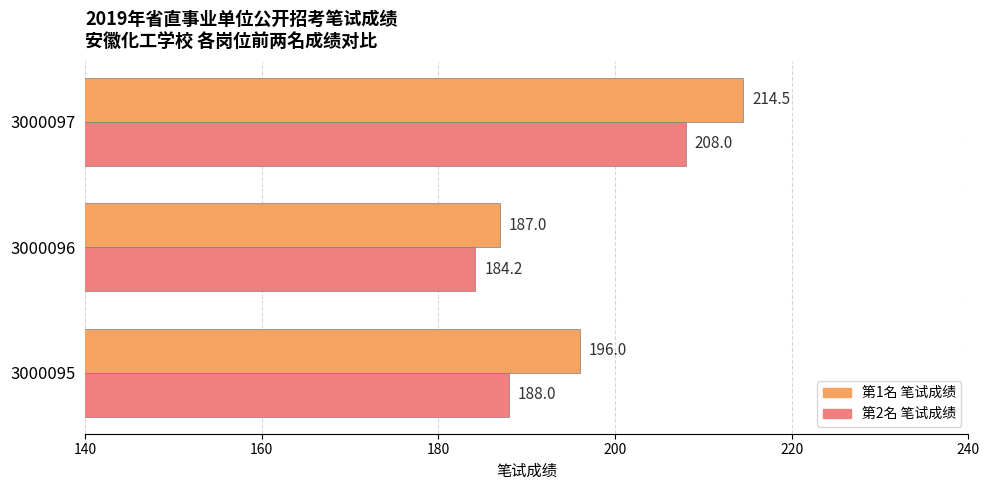

What is the difference between the 第1名 笔试成绩 values at 3000096 and 3000095?

9.0